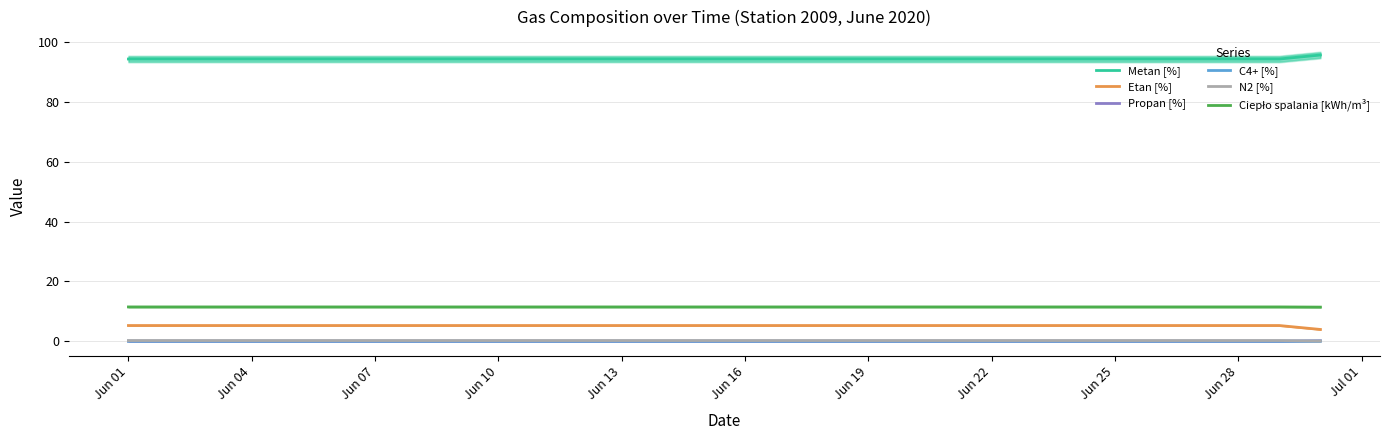

True or false: C4+ [%] and Etan [%] intersect in this chart.

False